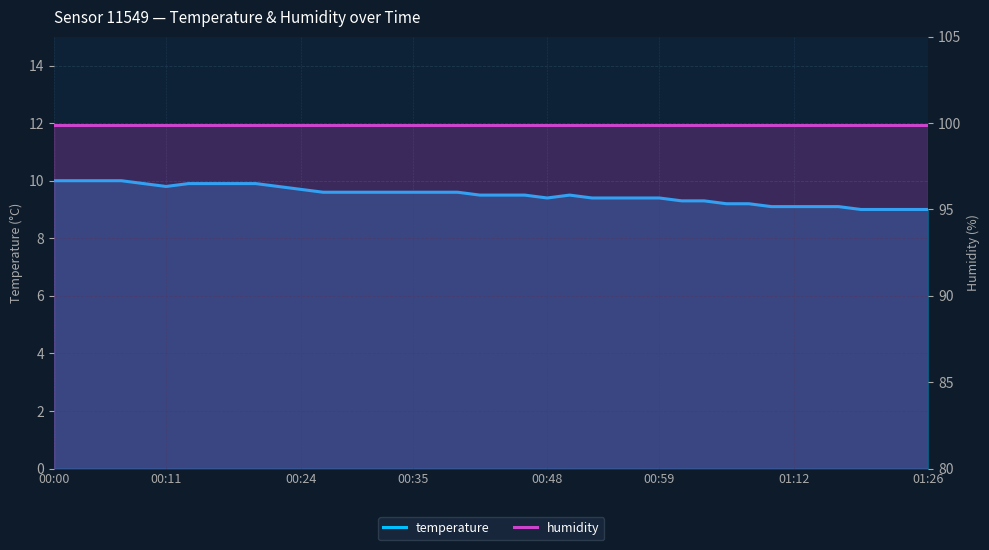

Reading right to left, extract all data points from this chart.

temperature: 9.0	9.0	9.0	9.0	9.1	9.1	9.1	9.1	9.2	9.2	9.3	9.3	9.4	9.4	9.4	9.4	9.5	9.4	9.5	9.5	9.5	9.6	9.6	9.6	9.6	9.6	9.6	9.6	9.7	9.8	9.9	9.9	9.9	9.9	9.8	9.9	10.0	10.0	10.0	10.0
humidity: 99.9	99.9	99.9	99.9	99.9	99.9	99.9	99.9	99.9	99.9	99.9	99.9	99.9	99.9	99.9	99.9	99.9	99.9	99.9	99.9	99.9	99.9	99.9	99.9	99.9	99.9	99.9	99.9	99.9	99.9	99.9	99.9	99.9	99.9	99.9	99.9	99.9	99.9	99.9	99.9